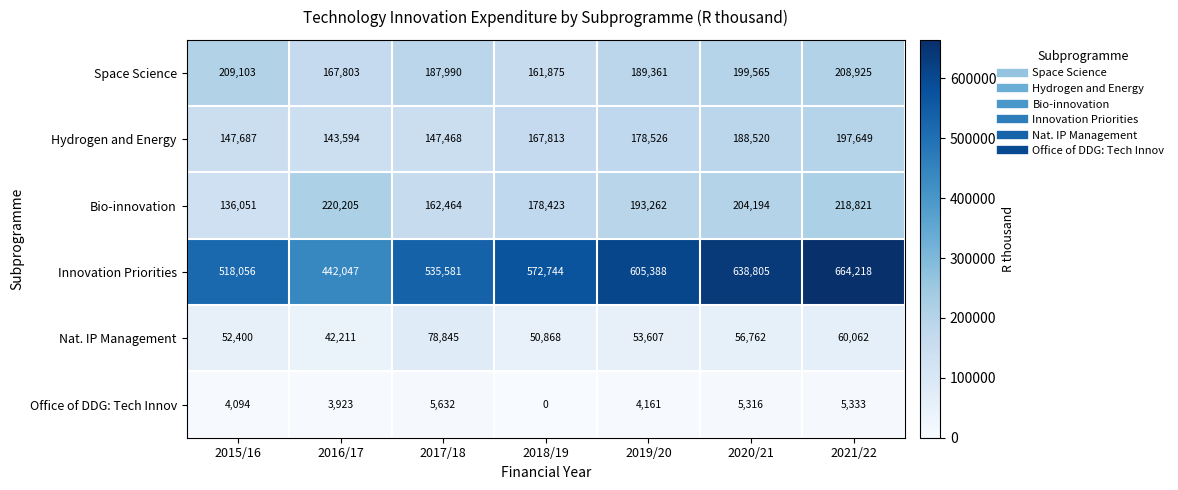

Which series has the widest spread of values?

Innovation Priorities